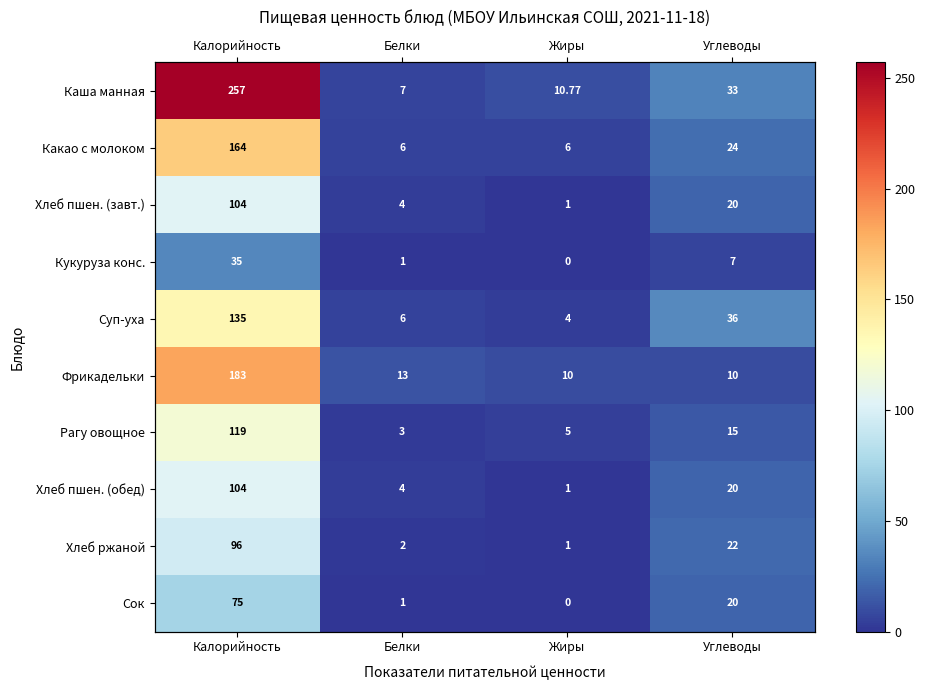

What is the difference between the maximum and minimum values in the Суп-уха series?

131.0